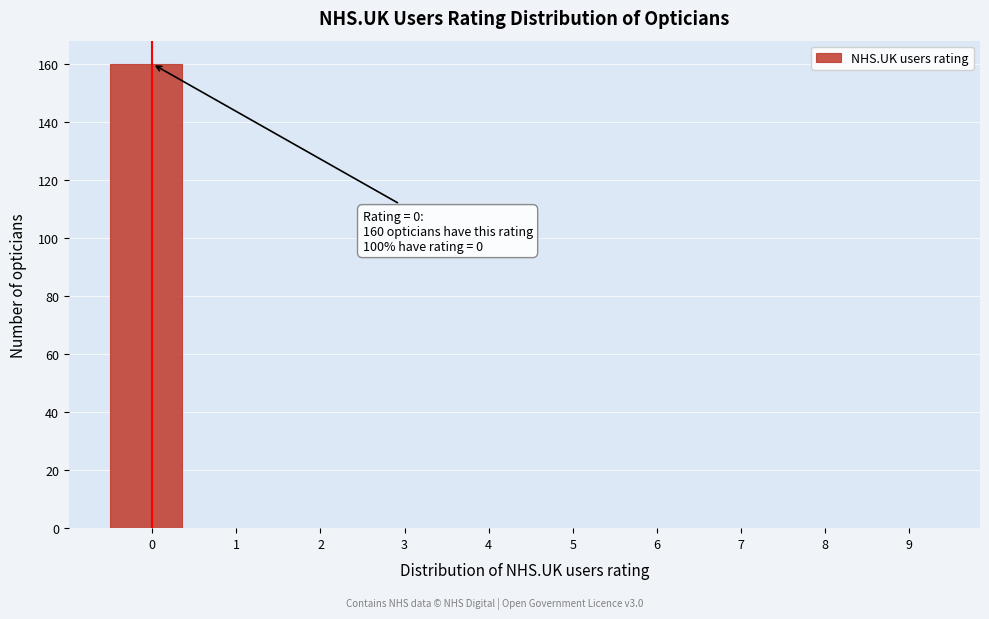

Reading left to right, what are all the values shown in this chart?

0=160	1=0	2=0	3=0	4=0	5=0	6=0	7=0	8=0	9=0